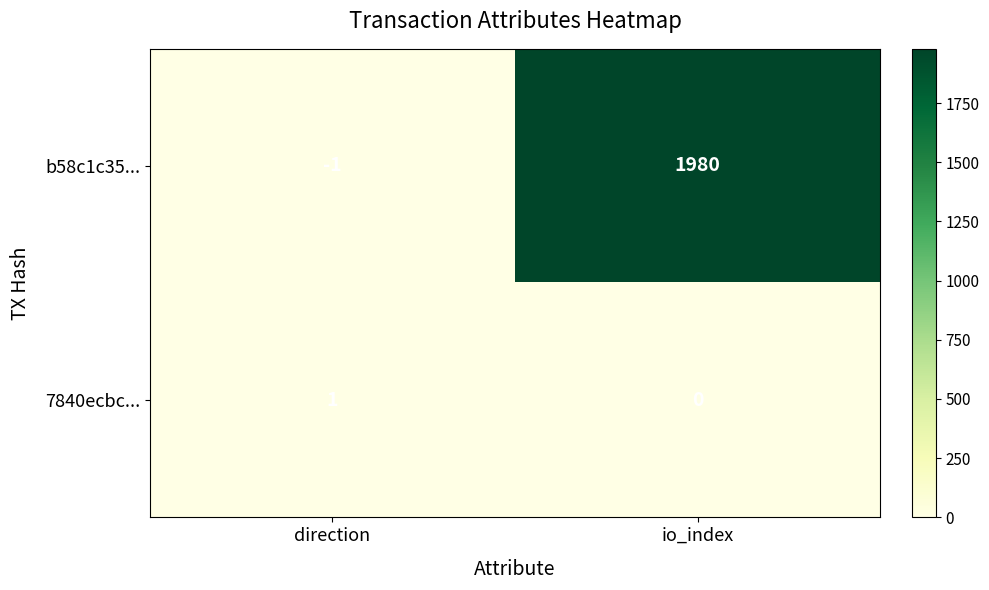

Rank the series by their maximum value, from lowest to highest.

7840ecbc..., b58c1c35...